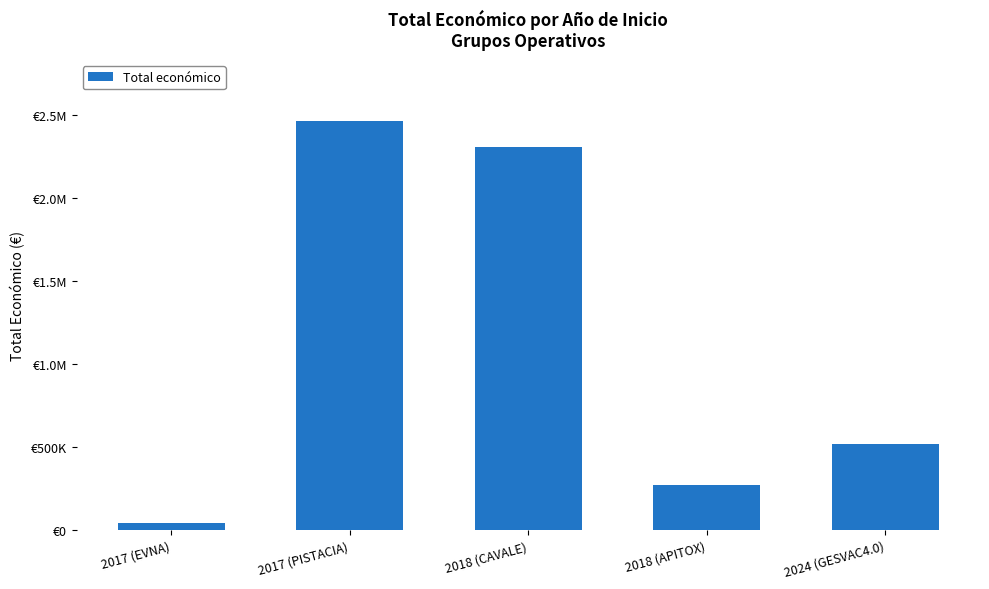

Which label corresponds to the largest value in the chart?

2017 (PISTACIA)